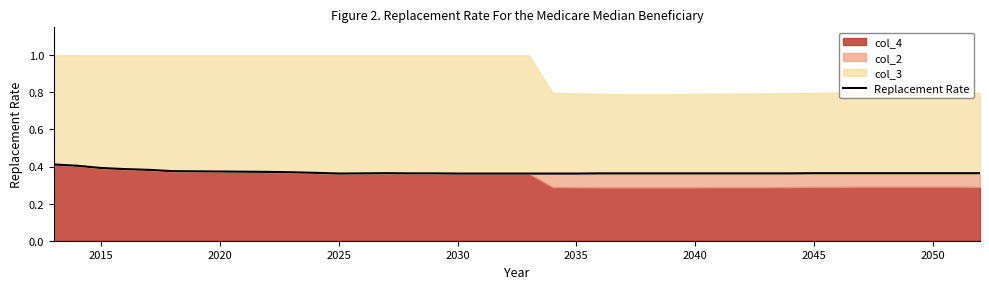

Reading left to right, transcribe all the data shown in this chart.

0.4	0.4	0.4	0.4	0.4	0.4	0.4	0.4	0.4	0.4	0.4	0.4	0.4	0.4	0.4	0.4	0.4	0.4	0.4	0.4	0.4	0.4	0.4	0.4	0.4	0.4	0.4	0.4	0.4	0.4	0.4	0.4	0.4	0.4	0.4	0.4	0.4	0.4	0.4	0.4